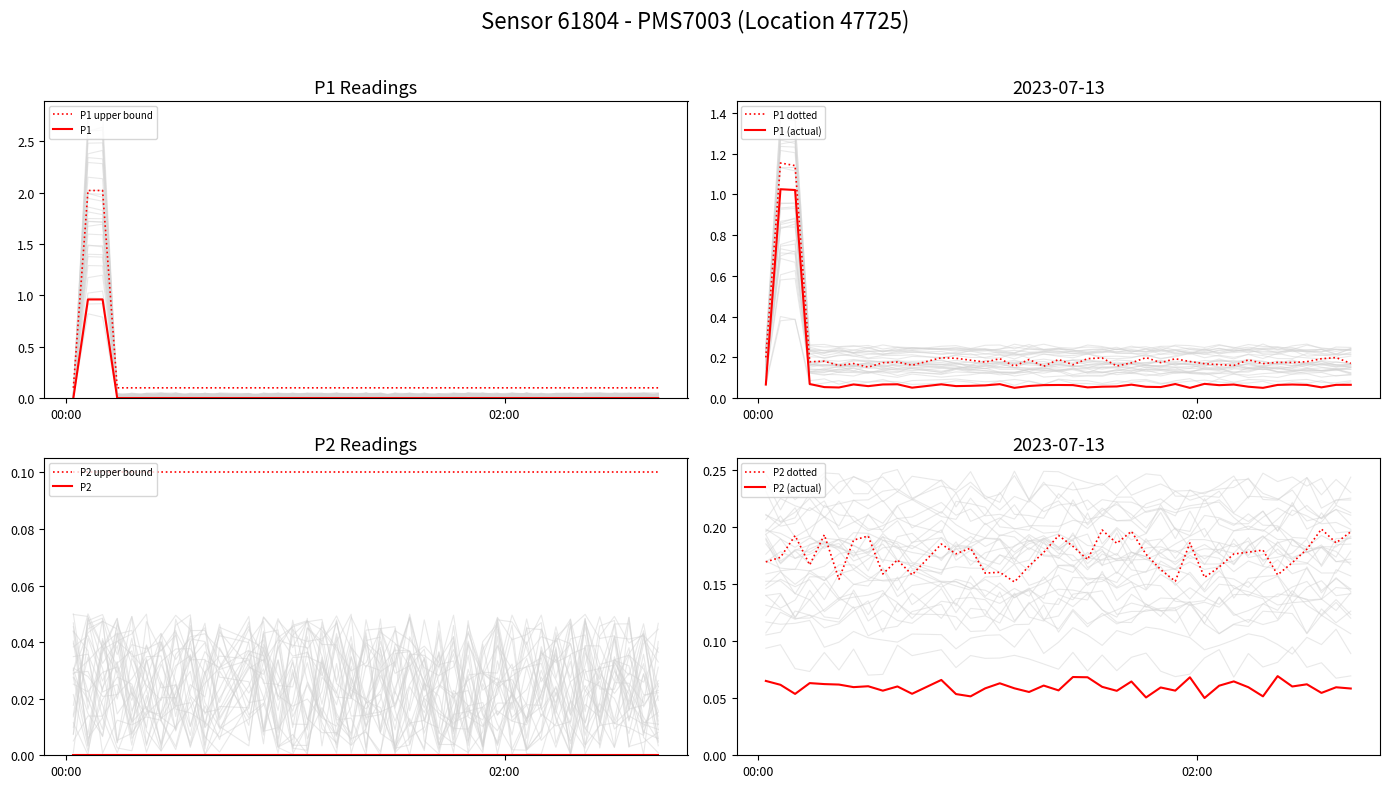

True or false: there are more than 0 points higher than both neighbors.

False